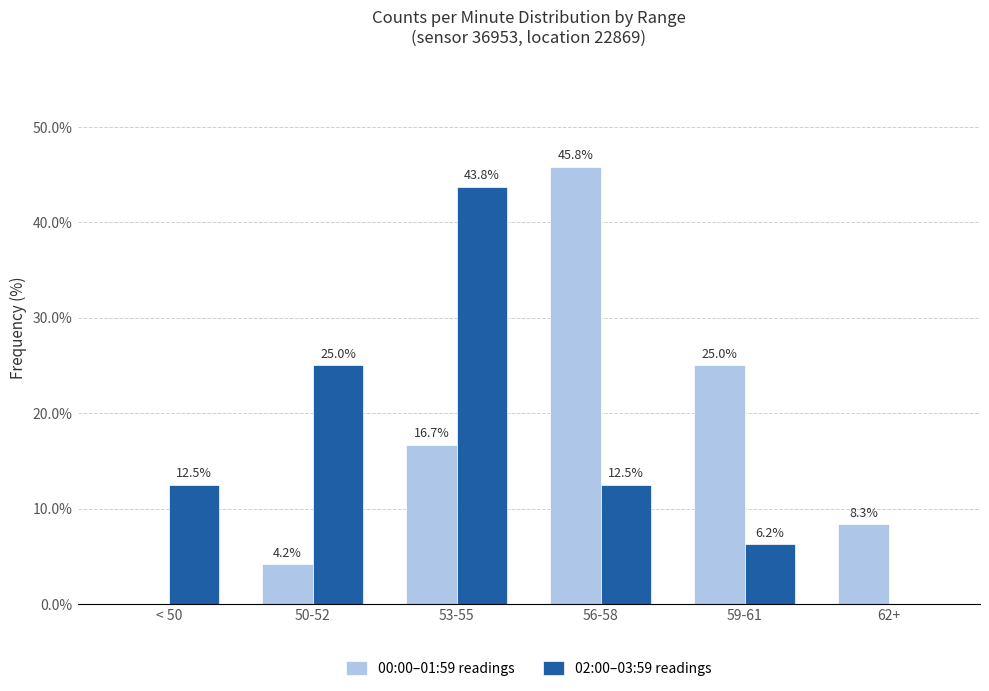

Between < 50 and 56-58, which series saw the biggest shift?

00:00–01:59 readings